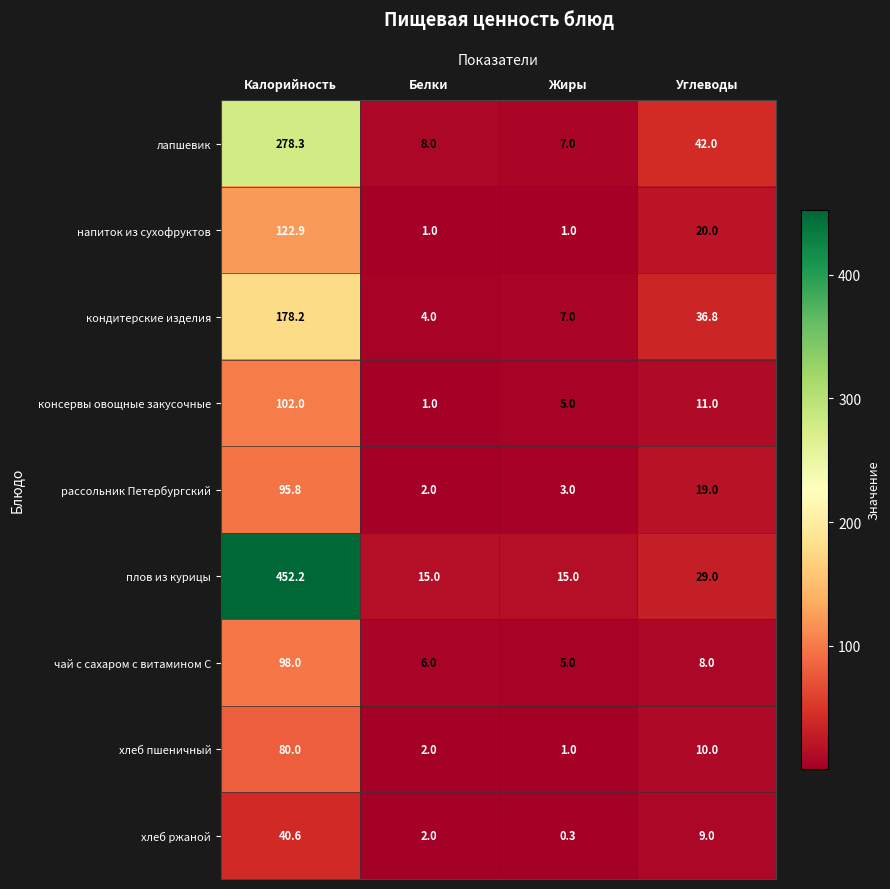

How many series are shown in this chart?

9